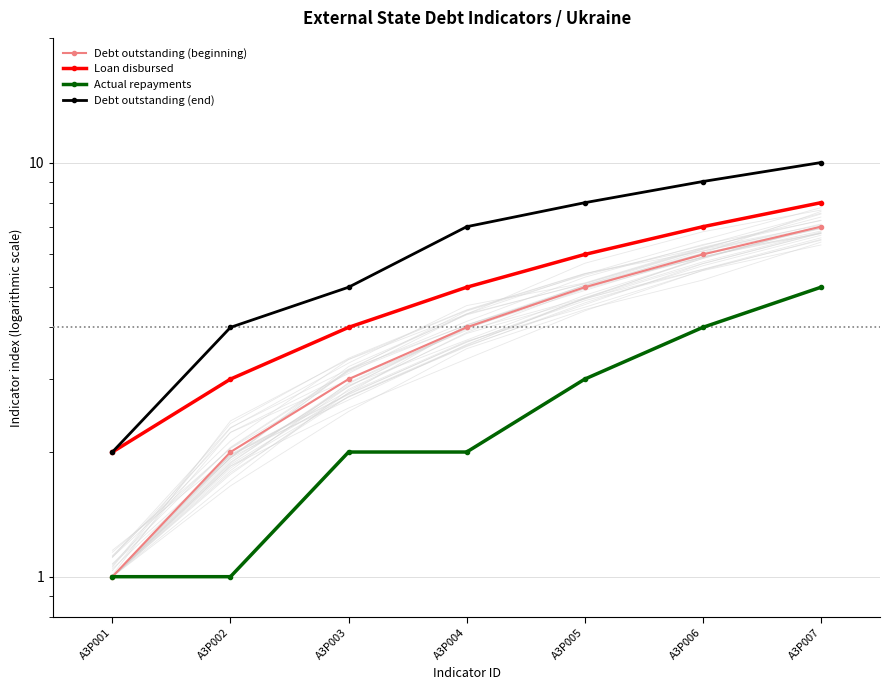

Rank the series by their average value, from highest to lowest.

Debt outstanding (end), Loan disbursed, Debt outstanding (beginning), Actual repayments